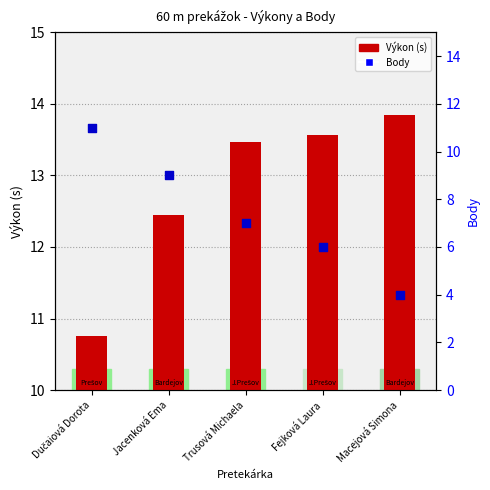

What is the total value across all series at Macejová Simona?

17.8